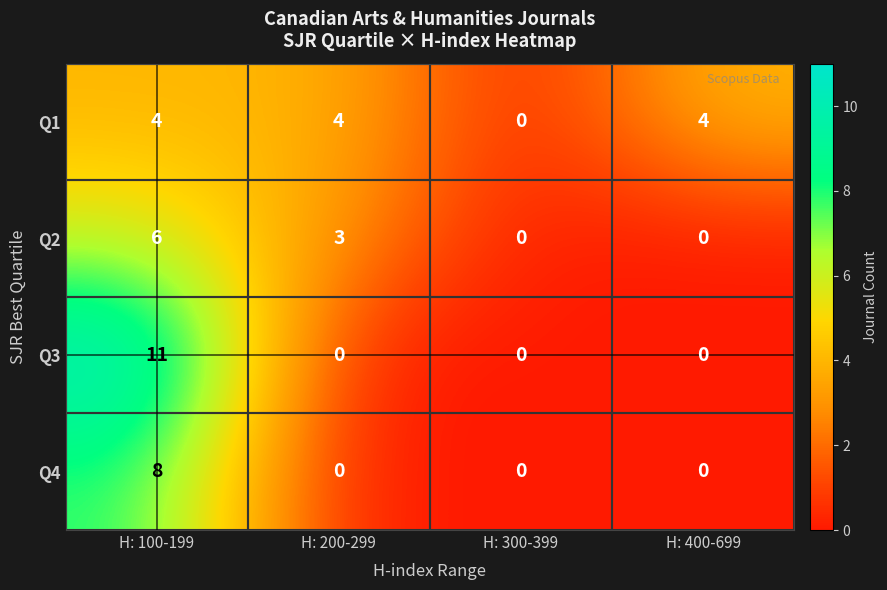

What is the average value of the Q3 series?

3